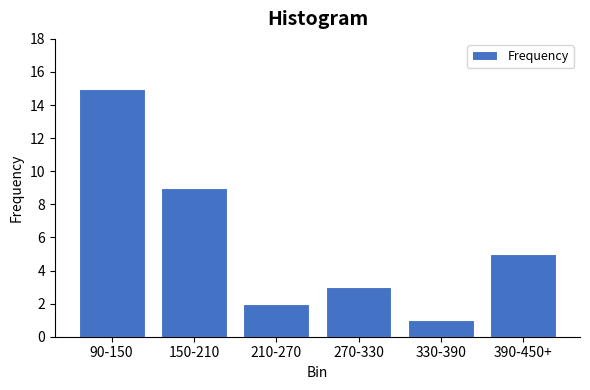

Reading left to right, transcribe all the data shown in this chart.

15	9	2	3	1	5